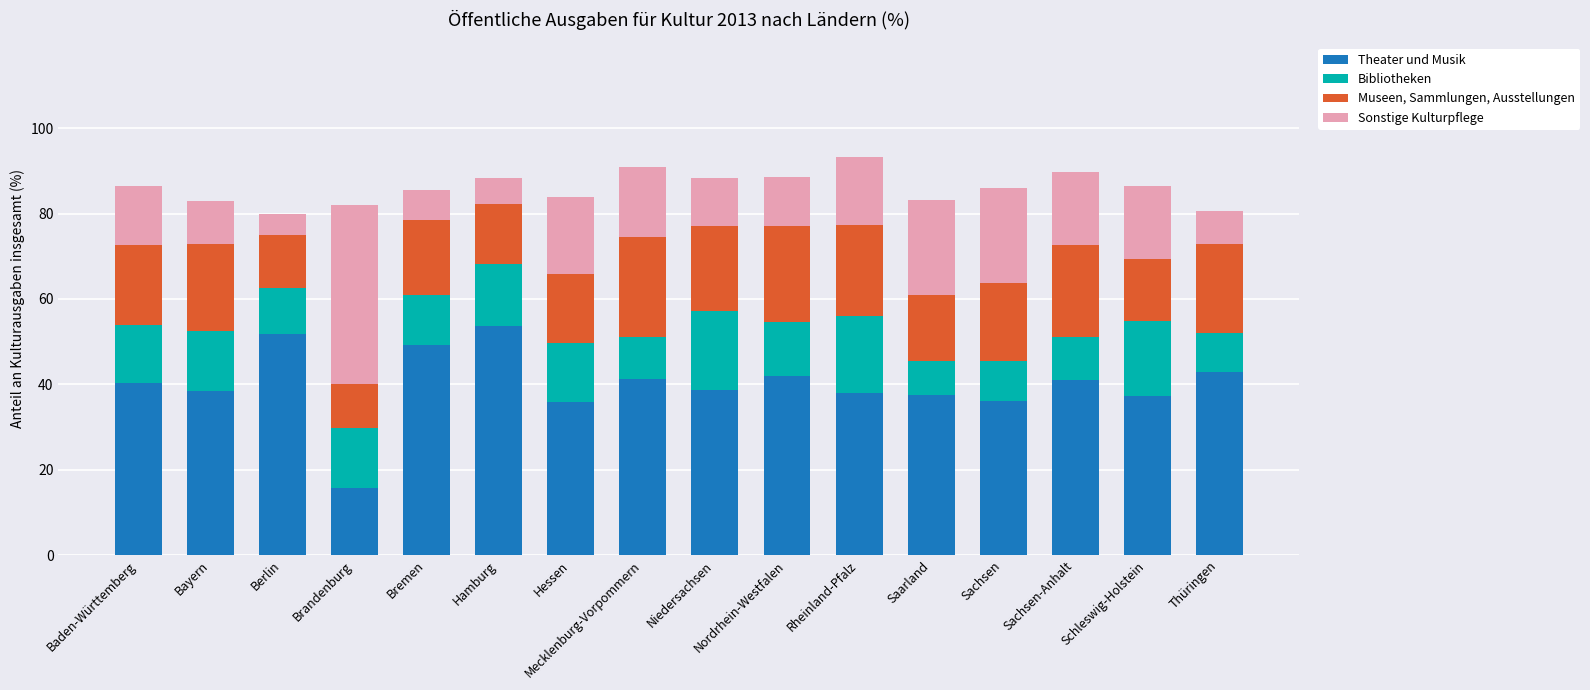

What is the highest value of the Theater und Musik series?

53.7